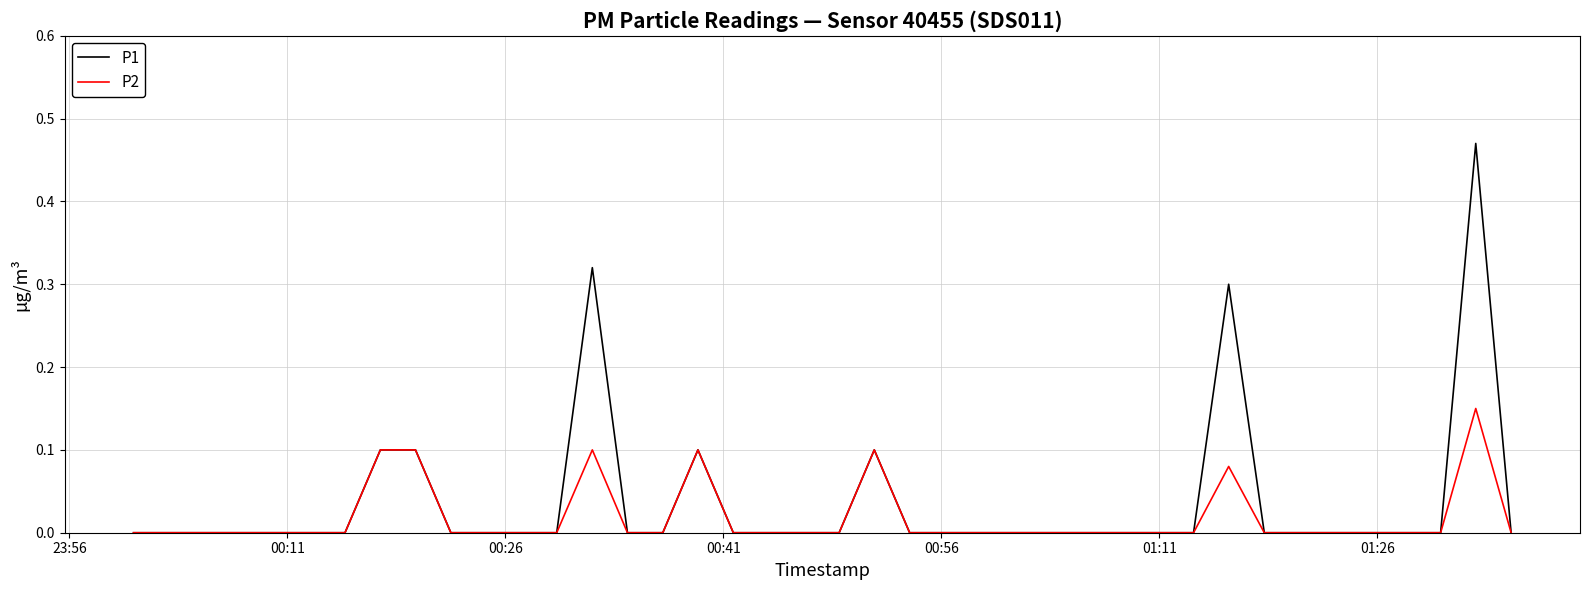

Which series has the largest total across all categories?

P1